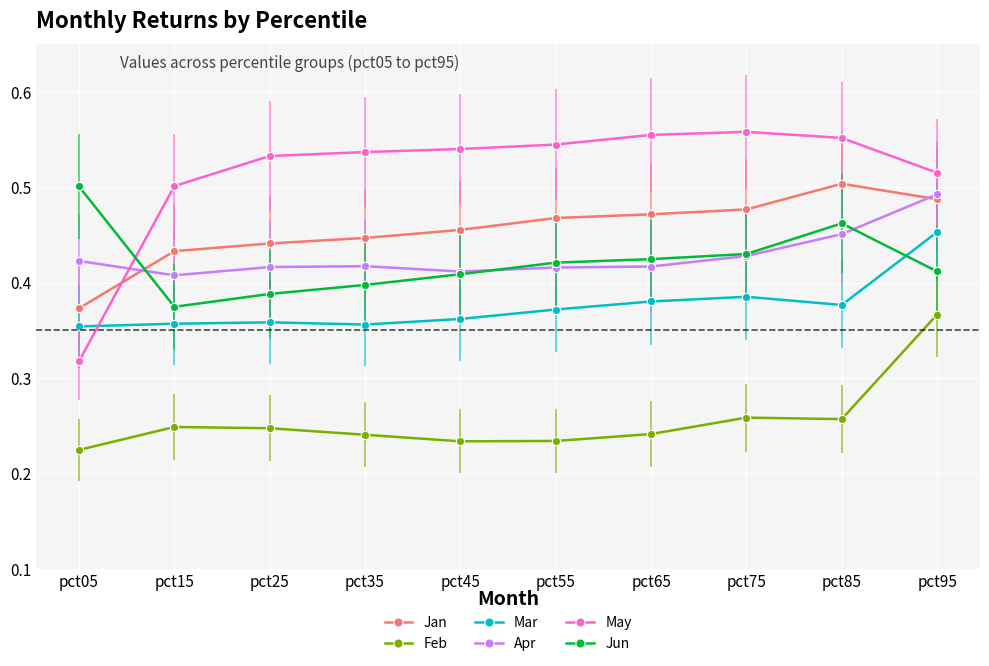

The Jun series shows 0.8 at pct75. True or false?

False